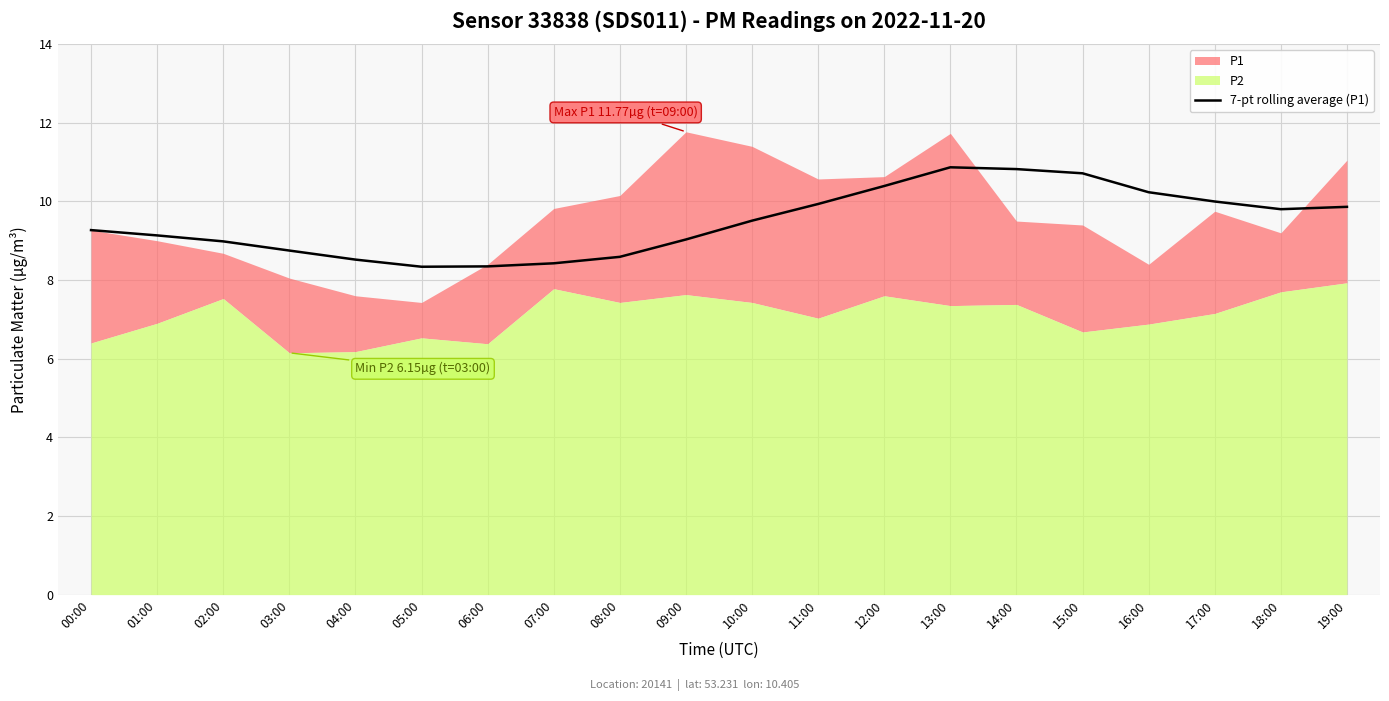

Reading left to right, extract all data points from this chart.

9.3	9.1	9.0	8.8	8.5	8.3	8.3	8.4	8.6	9.0	9.5	9.9	10.4	10.9	10.8	10.7	10.2	10.0	9.8	9.9